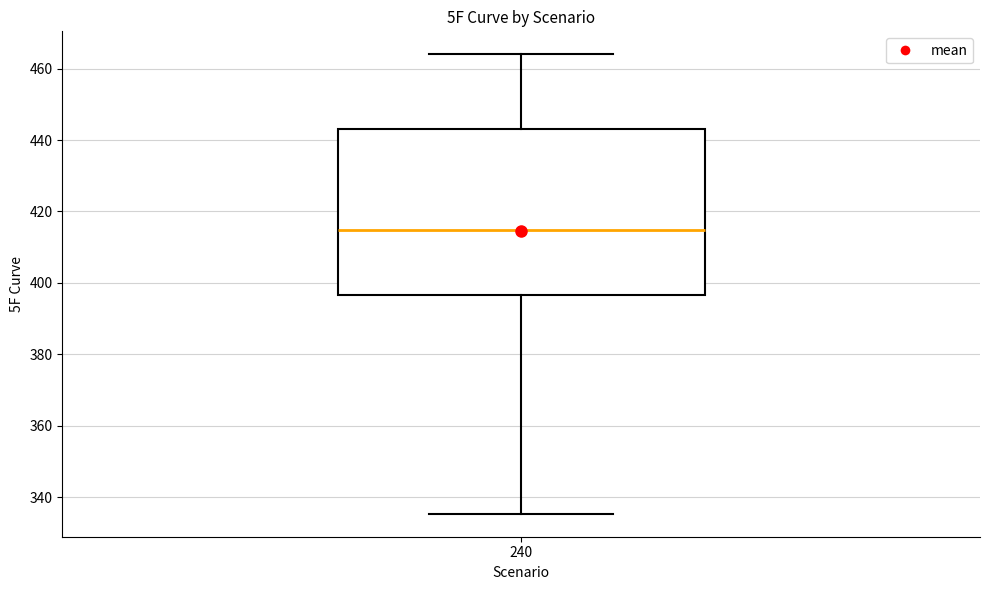

Where does the median line of the box at x = 240 sit on the y-axis? The values are not printed on the chart, so give them approximately, as read against the axis.

414